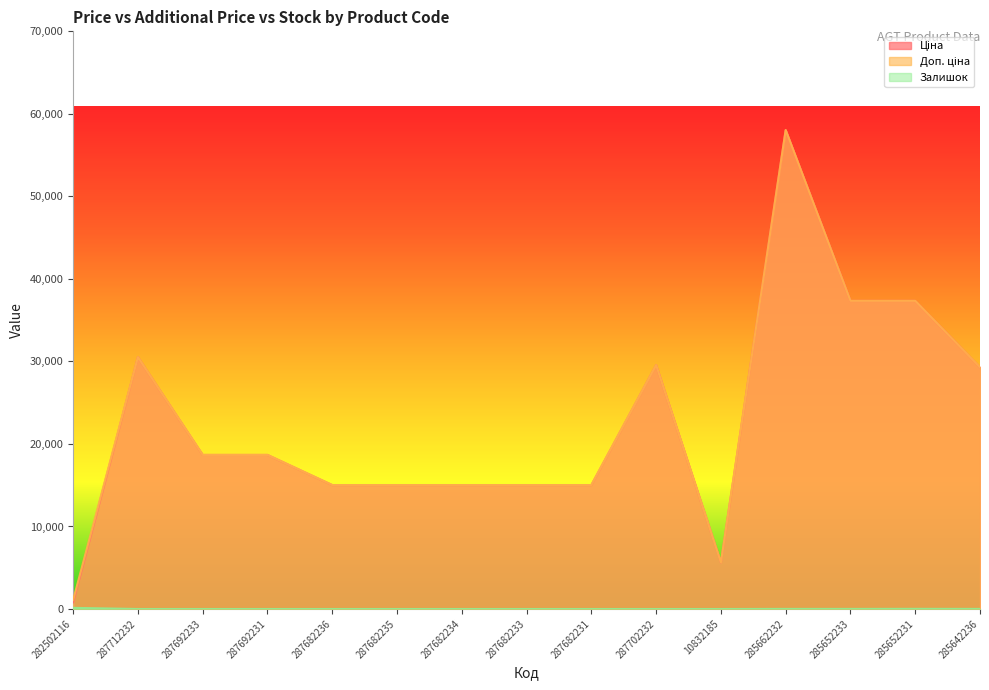

What is the highest value of the Залишок series?

140.0